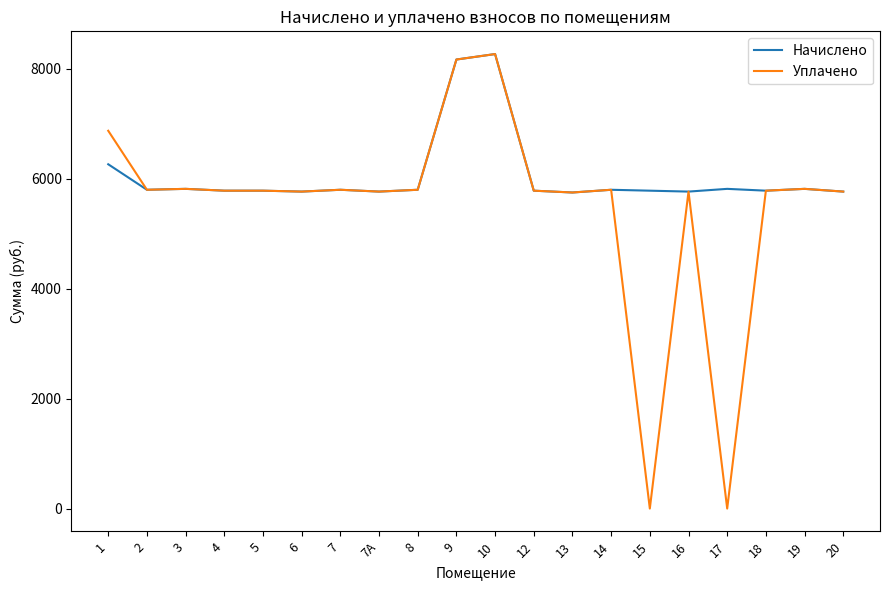

Which series has the widest spread of values?

Уплачено